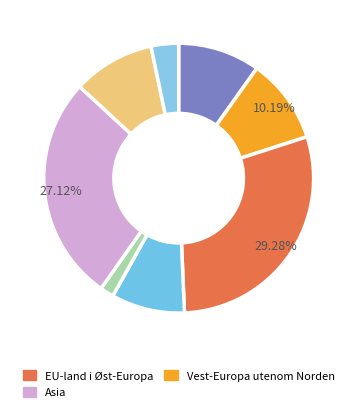

How many segments does this pie chart have?

8